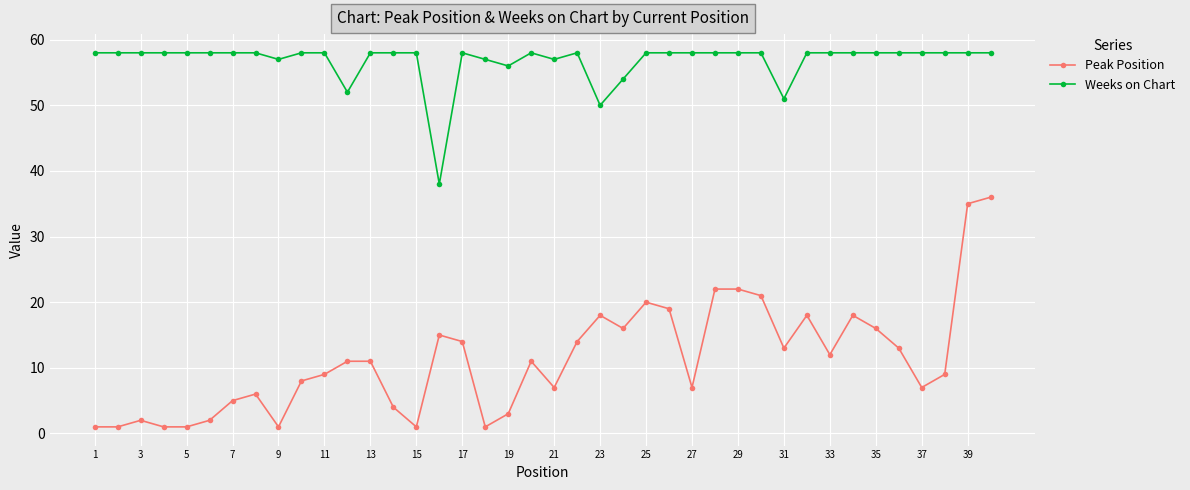

True or false: Peak Position has more than 2 points higher than both neighbors.

True